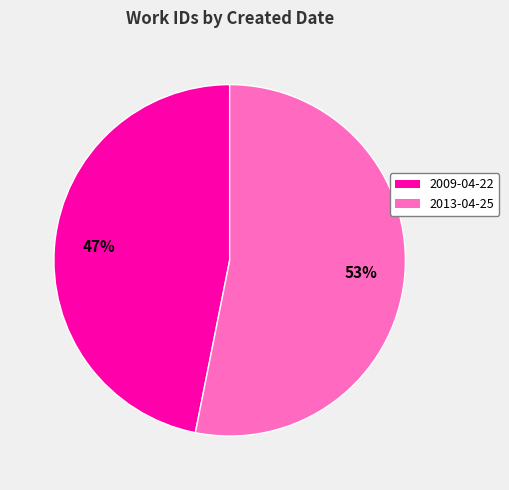

Is there any slice that represents more than half of the pie?

Yes